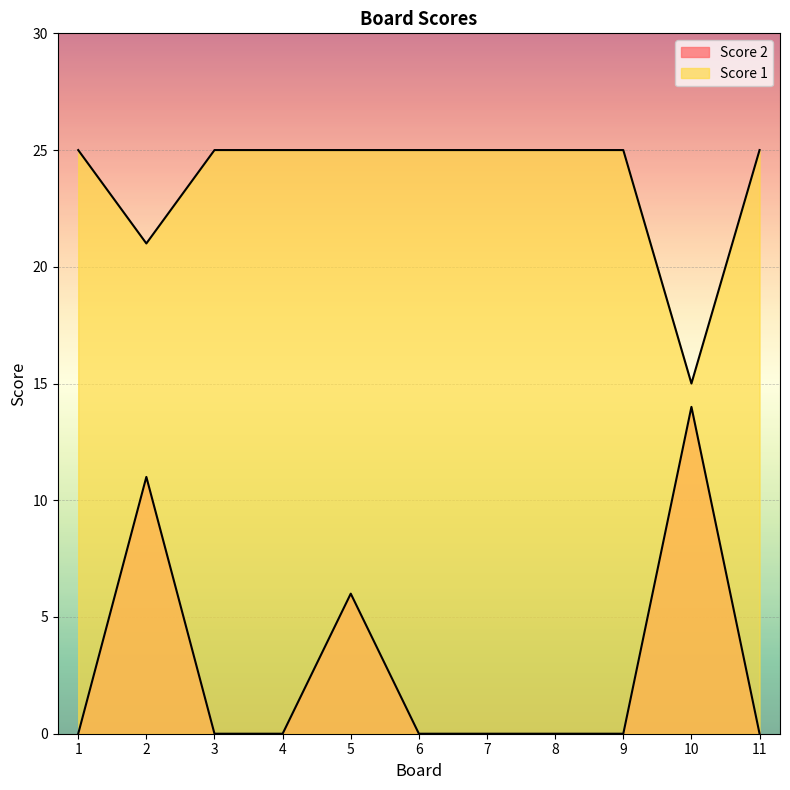

Does the chart display data point markers on the line(s)?

No